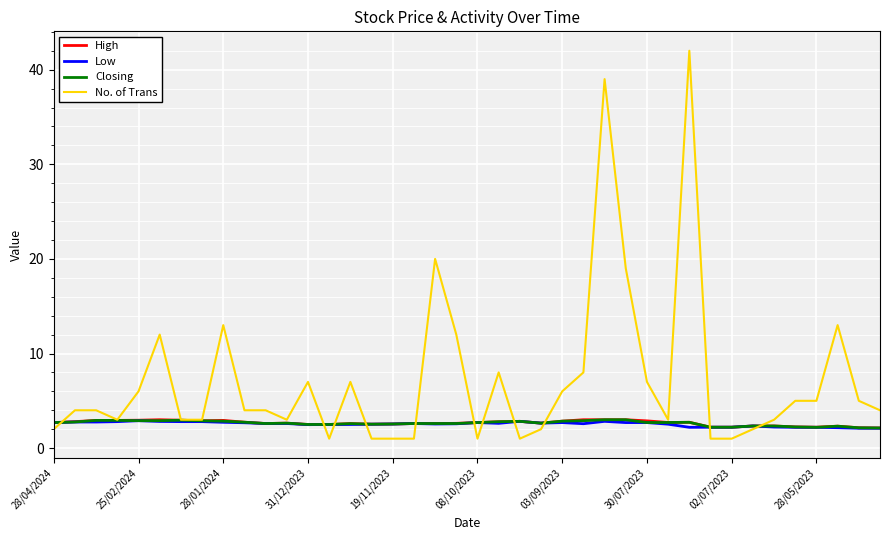

Which series has the largest total across all categories?

No. of Trans